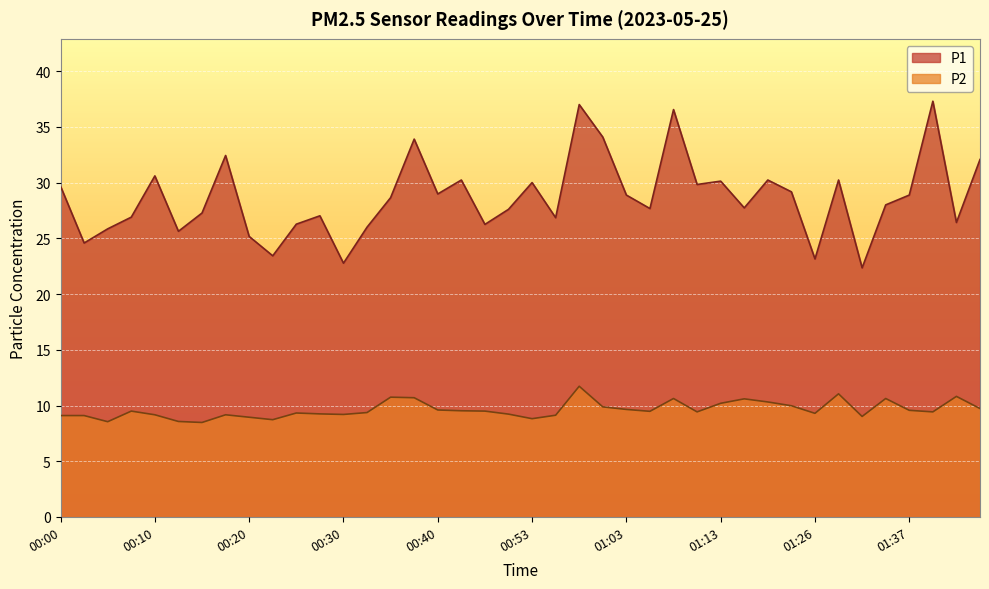

Which series has the widest spread of values?

P1